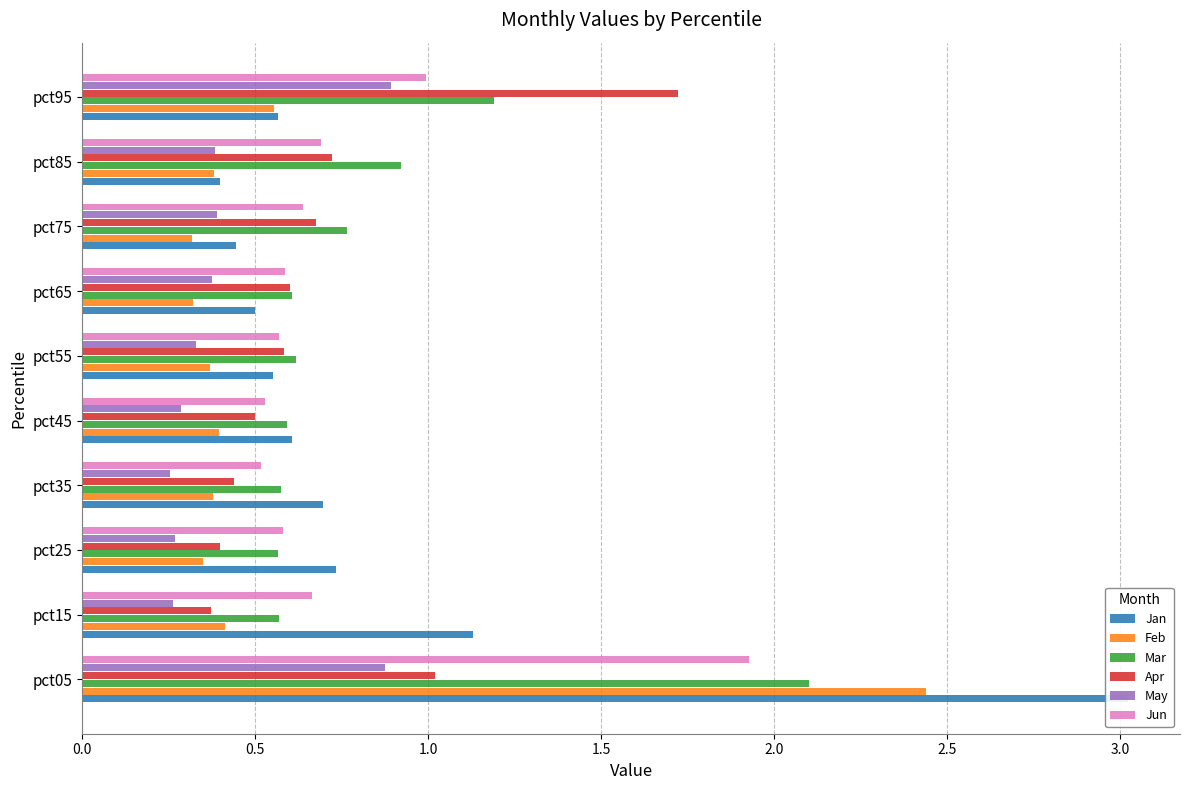

What is the minimum value for May?

0.3